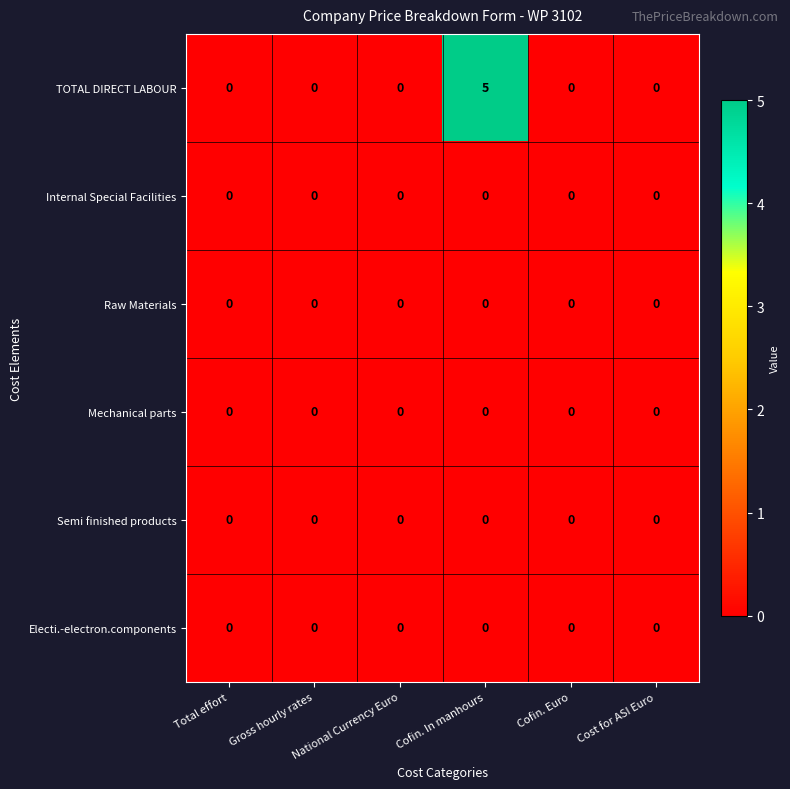

Is it true that Internal Special Facilities equals 0 at National Currency Euro?

True